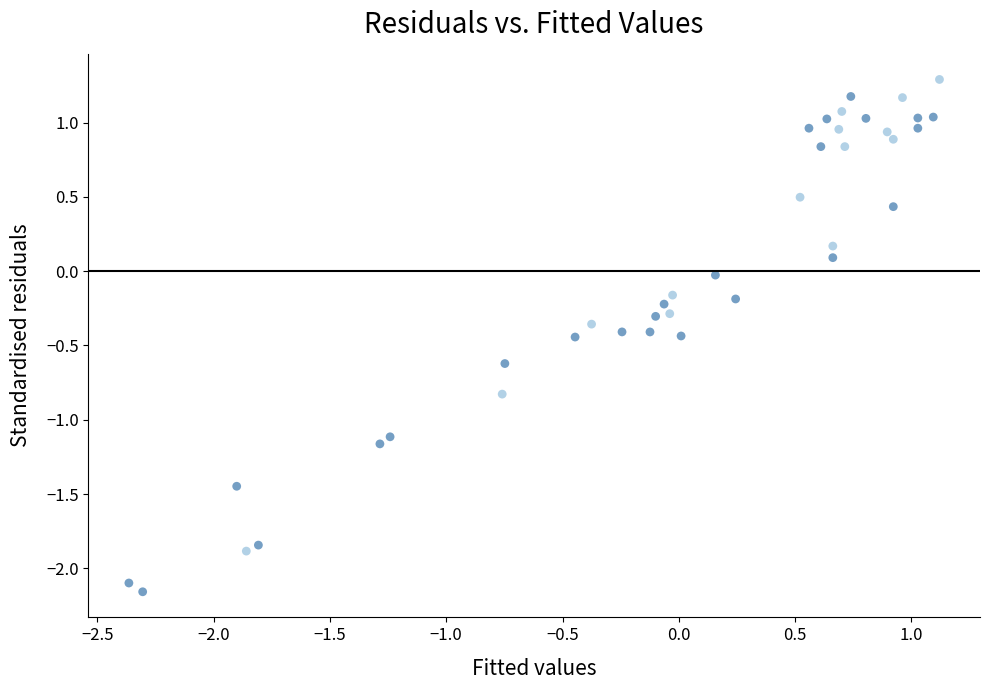

What is the range of Y values (max minus min)?

3.4